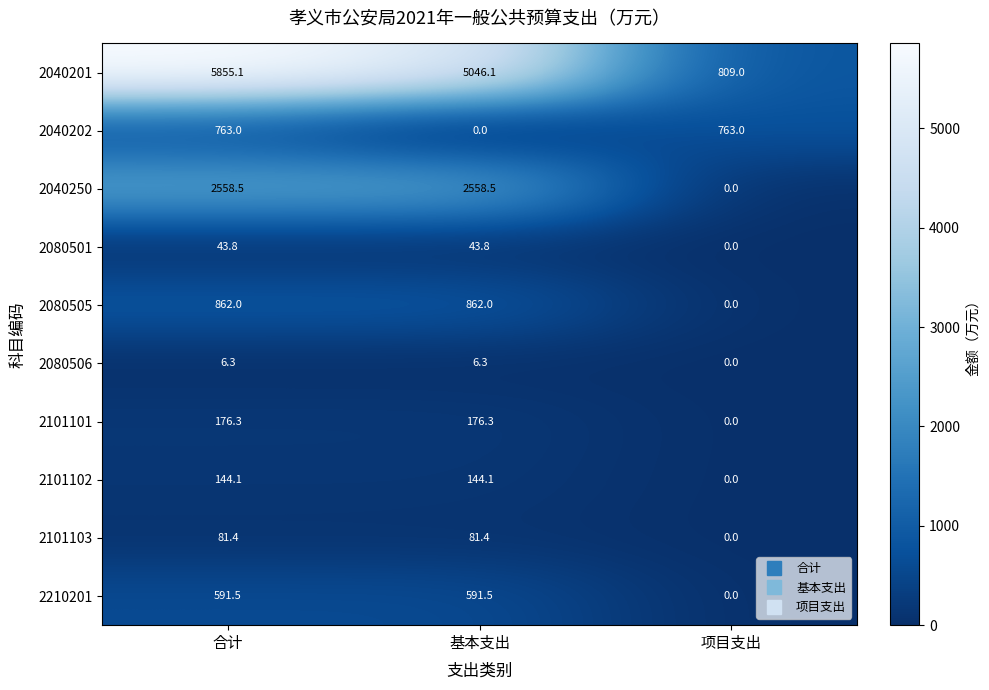

What is the sum of the 2040202 values at 基本支出 and 合计?

763.0